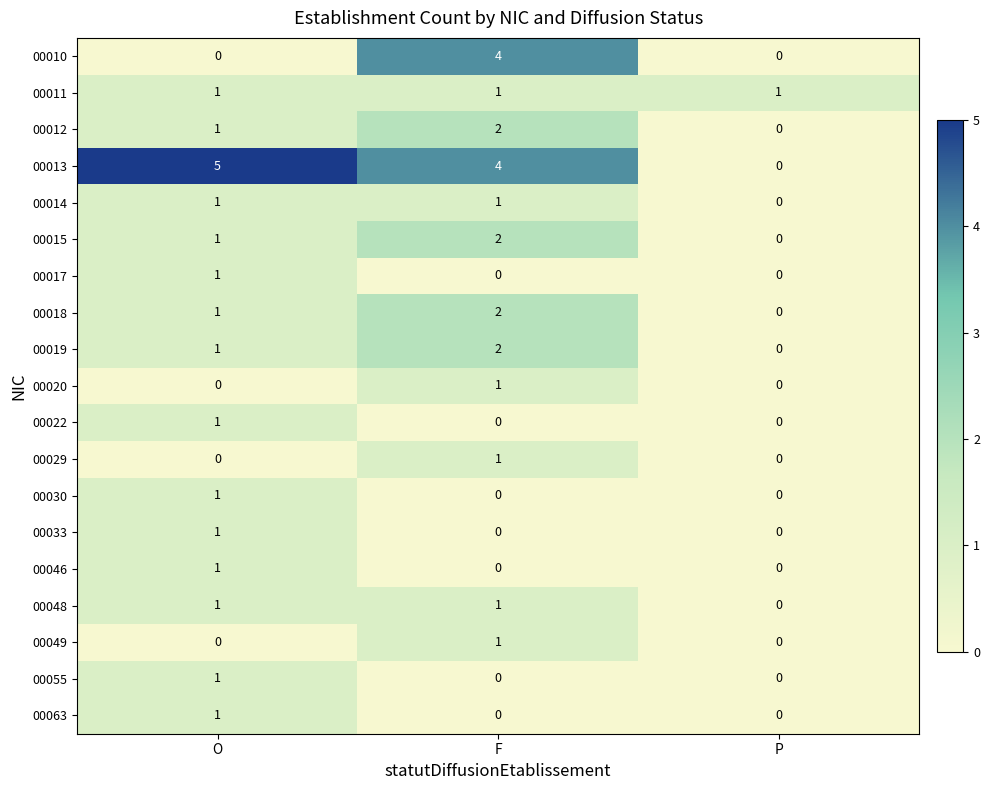

What is the difference between the maximum and minimum values in the 00013 series?

5